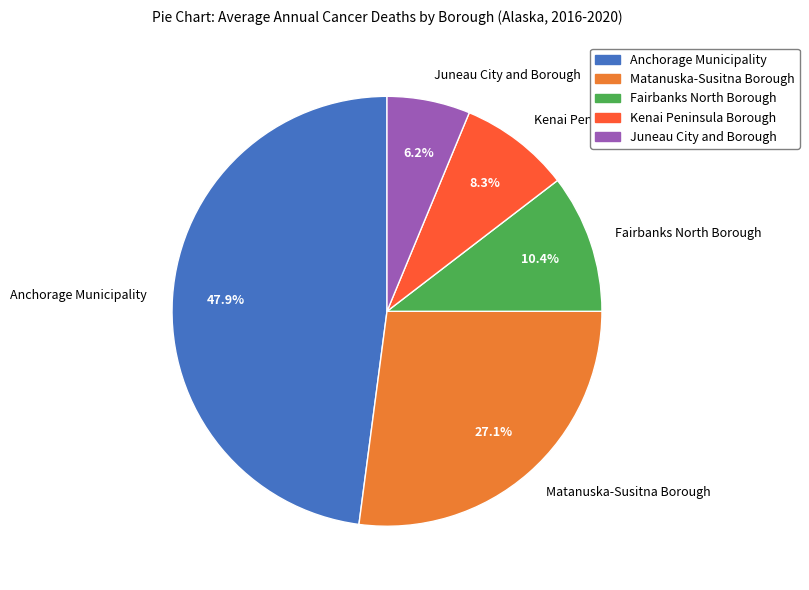

Which slice is the largest?

Anchorage Municipality